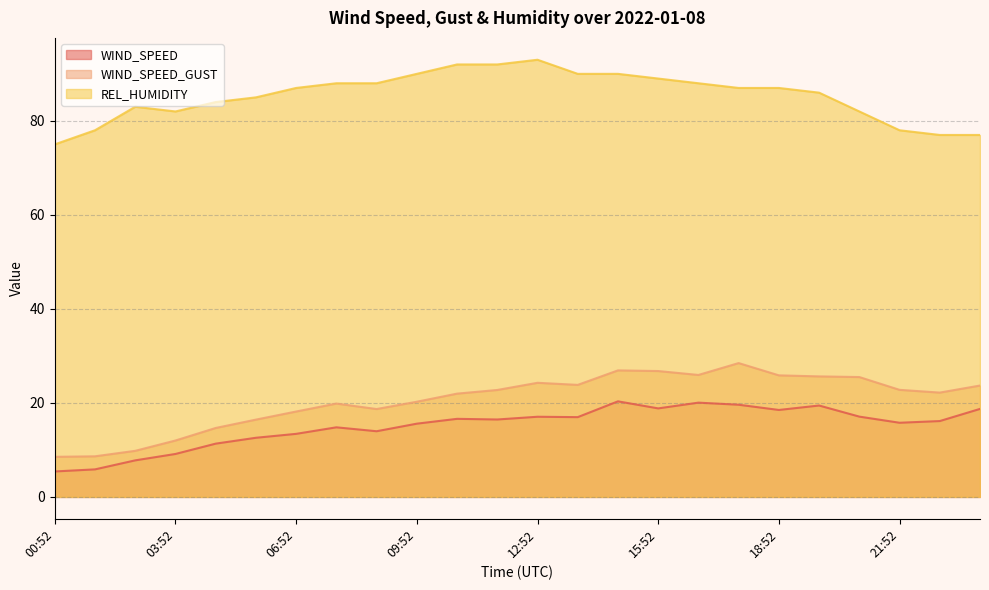

Rank the series at 03:52 from lowest to highest value.

WIND_SPEED, WIND_SPEED_GUST, REL_HUMIDITY